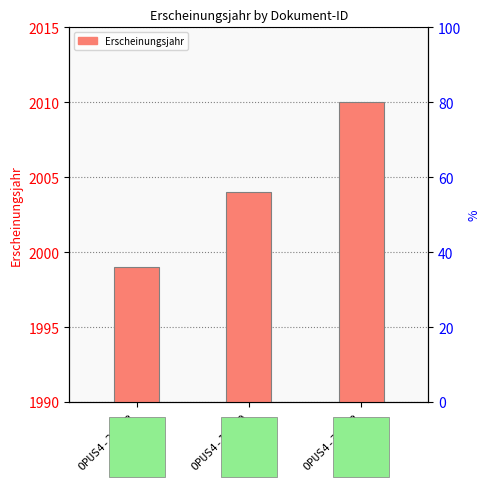

What is the label of the 1st bar from the left?

OPUS4-21573